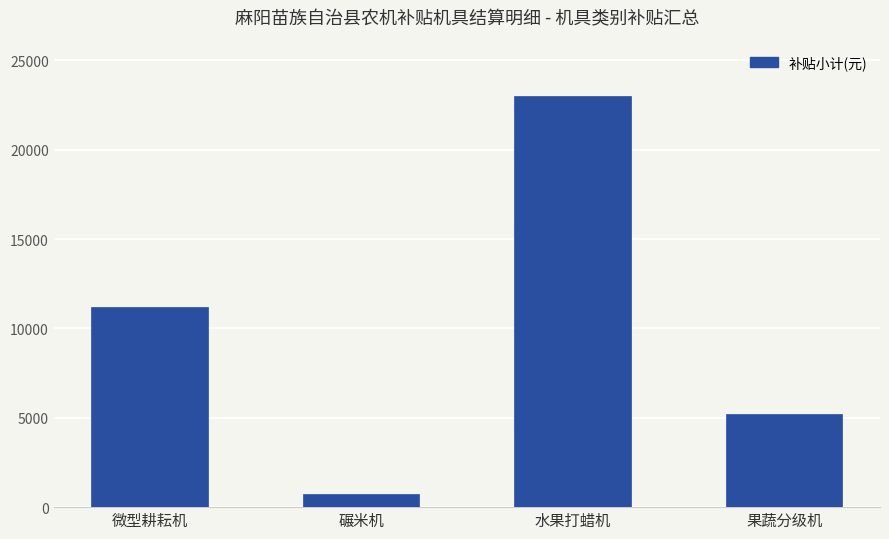

Does the chart contain any negative values?

No